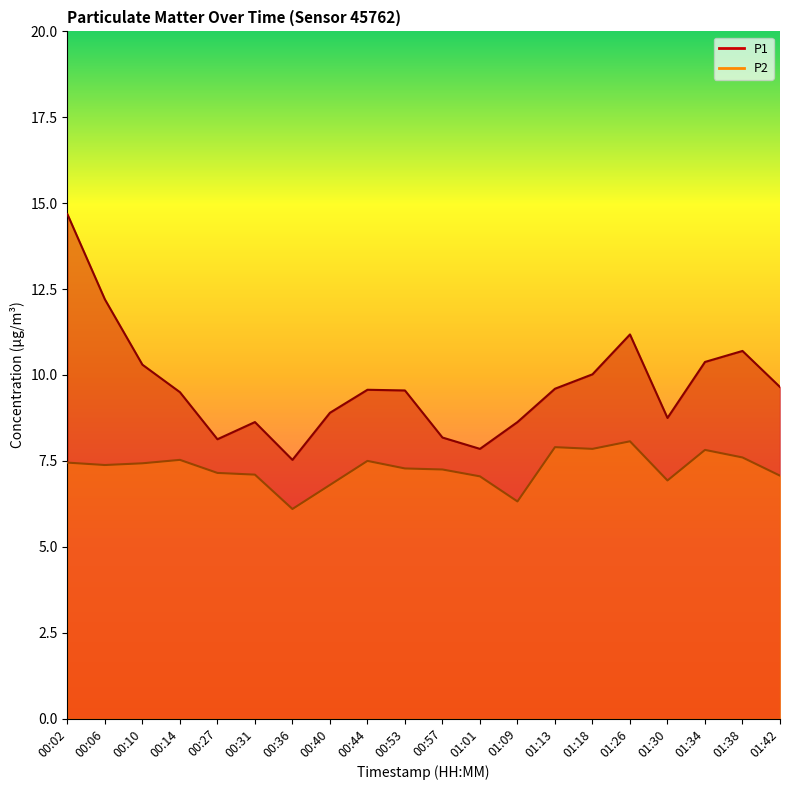

Between 00:40 and 01:30, which is larger?

00:40